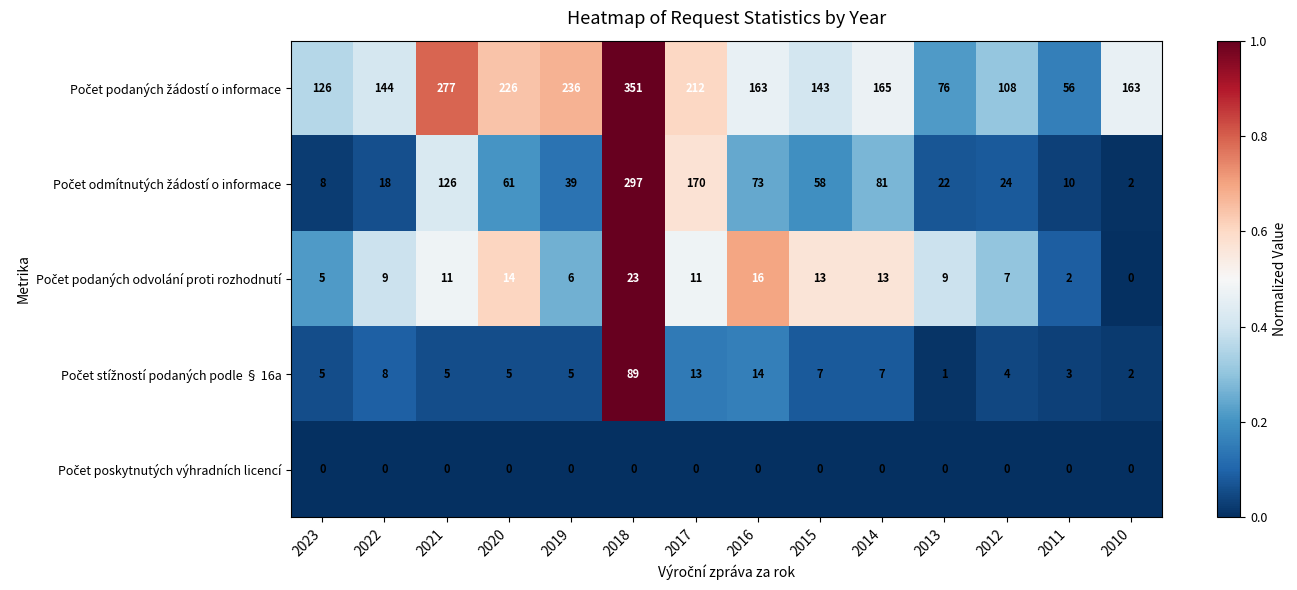

What is the spread (max minus min) of values at 2023?

126